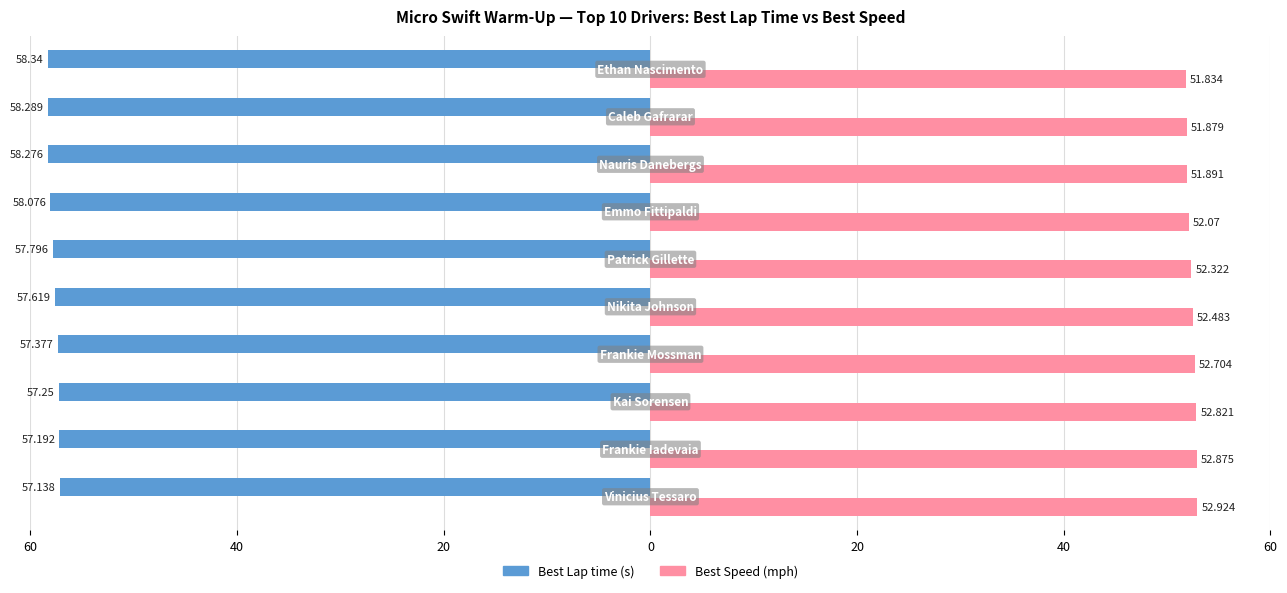

True or false: Best Lap time has a value of -33.0 at 8.

False